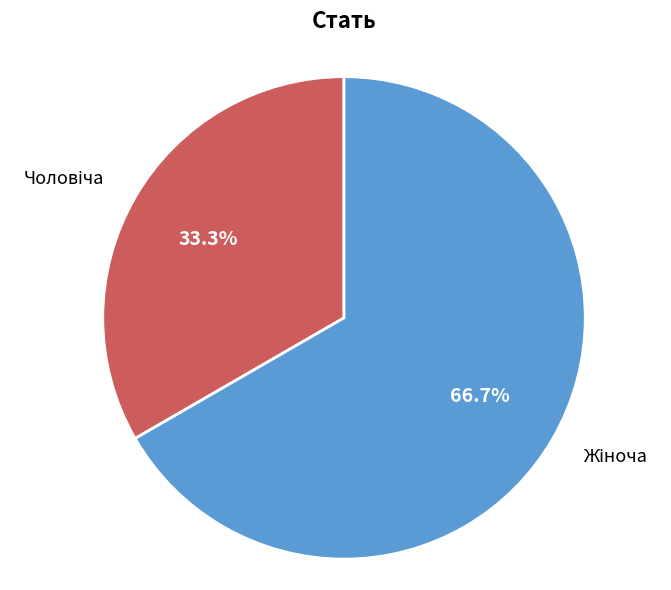

Is there any slice that represents more than half of the pie?

Yes